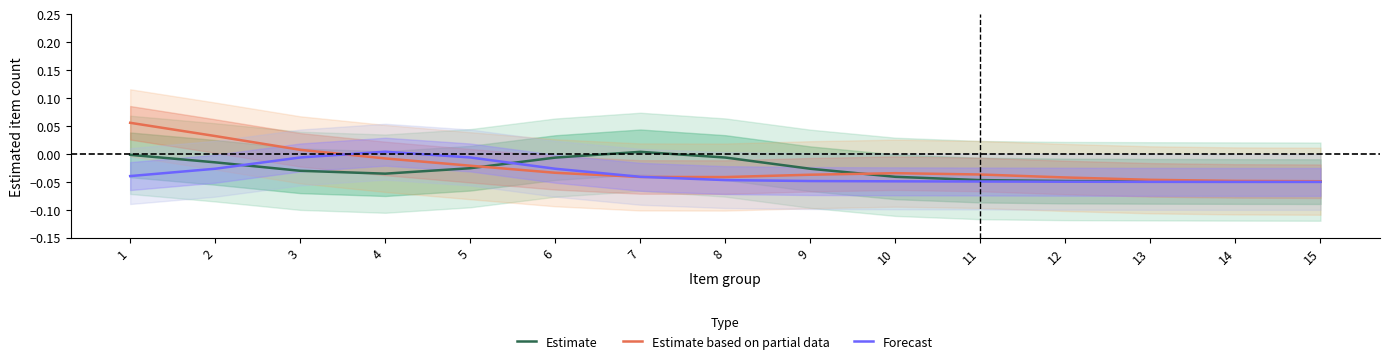

How many values in the Estimate series are below 0?

14